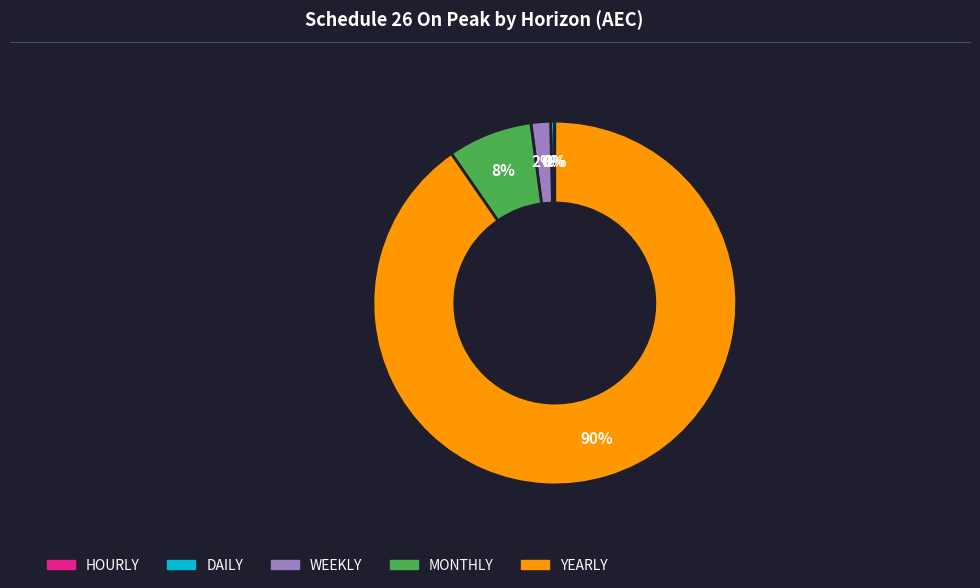

The MONTHLY slice represents 8% of the pie. True or false?

True